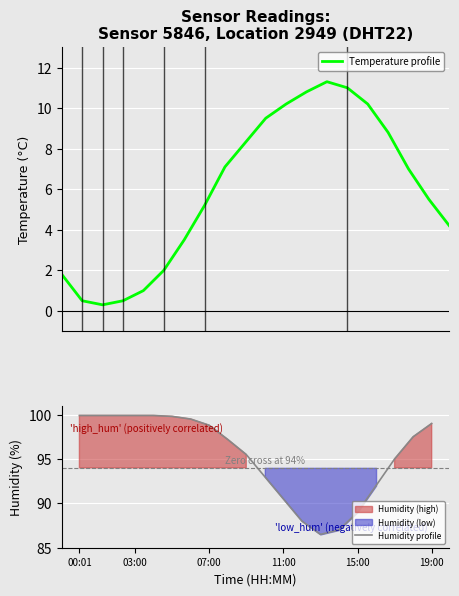

True or false: Humidity profile and Temperature profile intersect in this chart.

False